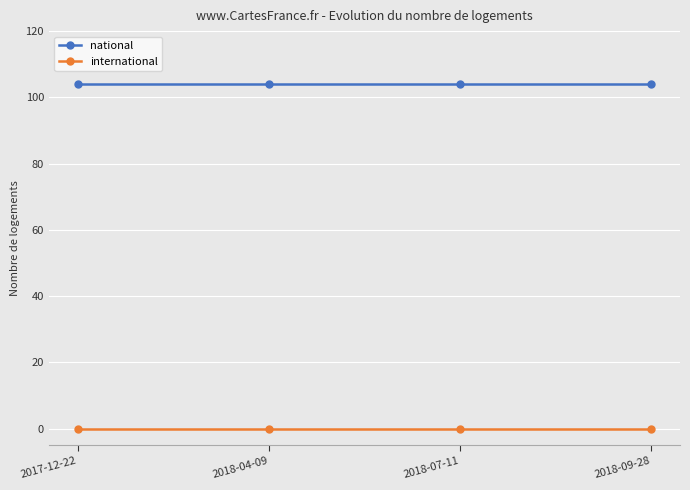

True or false: international has more than 2 points higher than both neighbors.

False